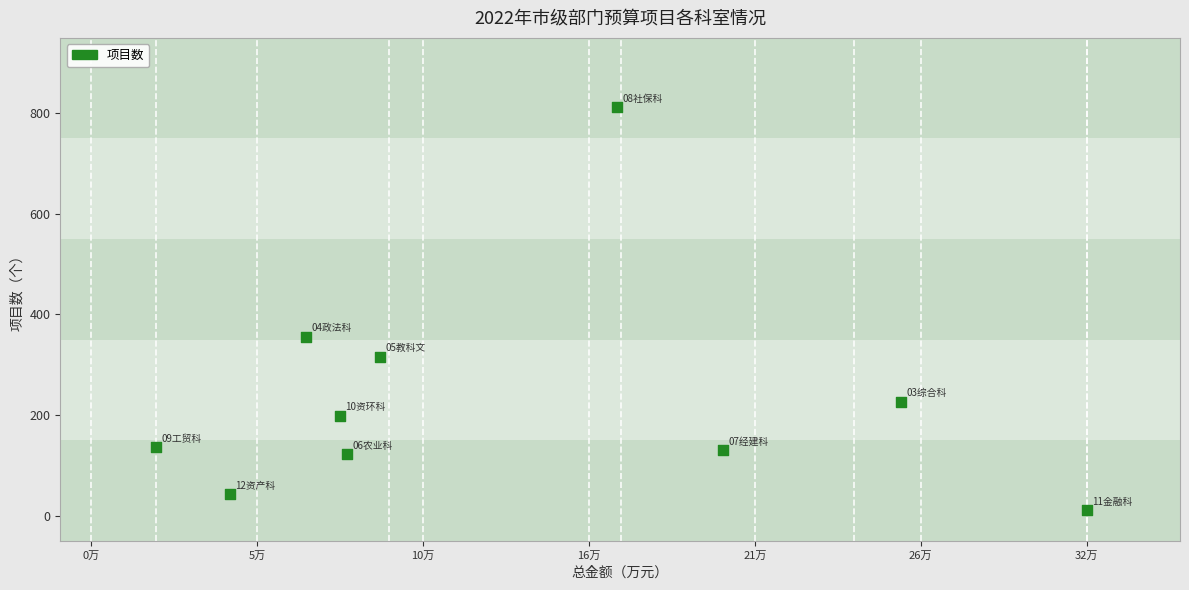

What Y value in the scatter plot is closest to 411?

356